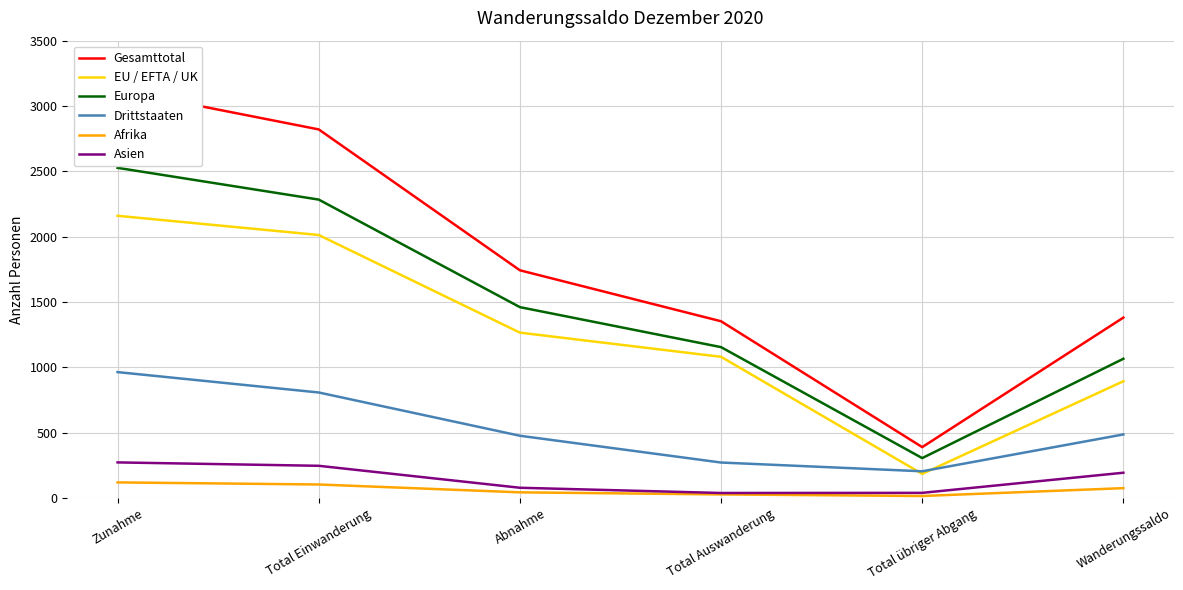

The value of Drittstaaten at Total Auswanderung is 272. True or false?

True